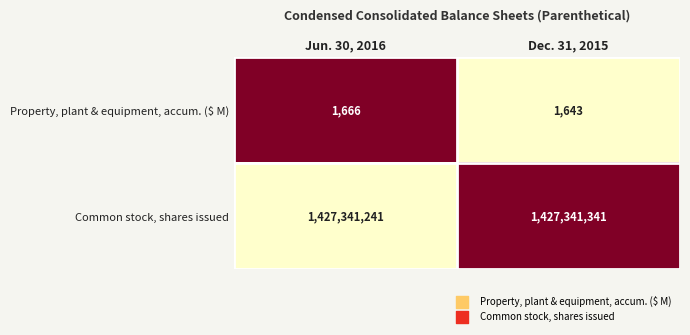

What is the minimum value for Property, plant & equipment, accum. ($ M)?

1643